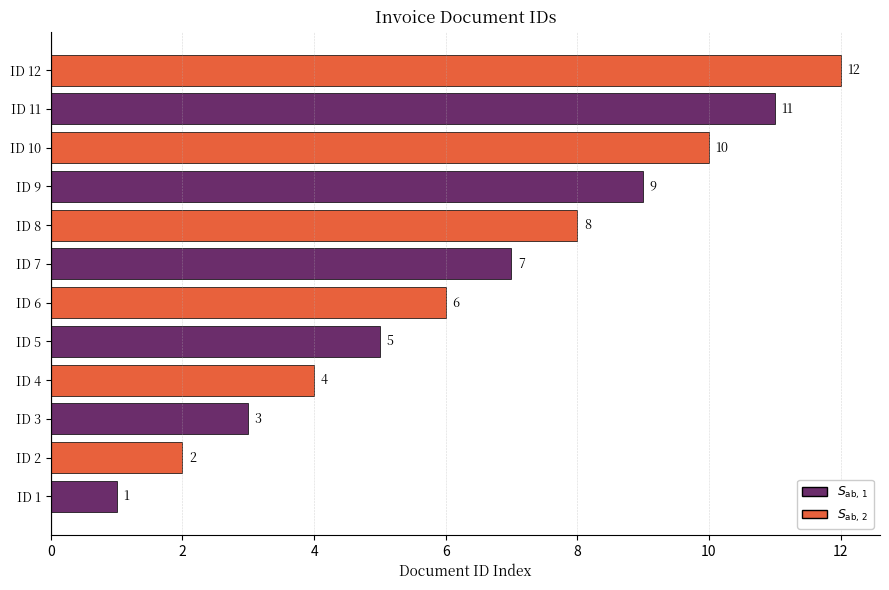

What value does the data have at ID 7?

7